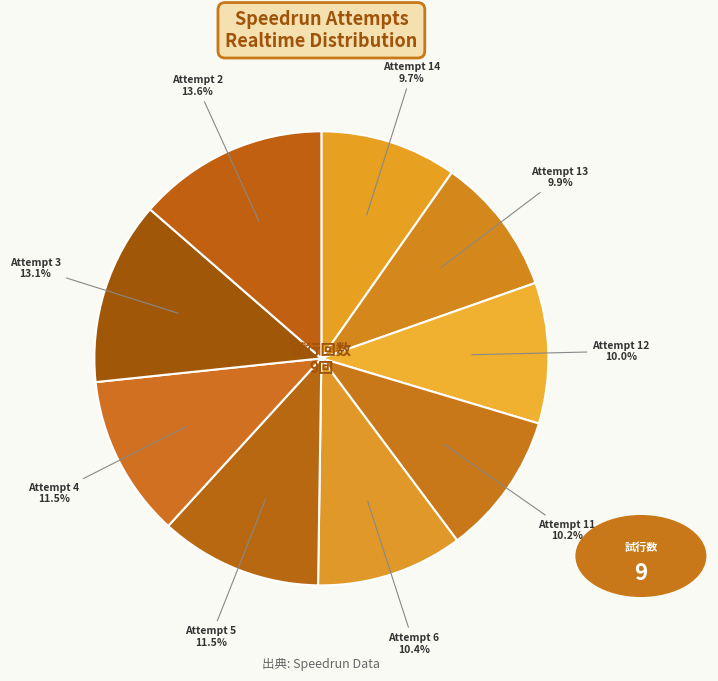

Which slice is the largest?

Attempt 2